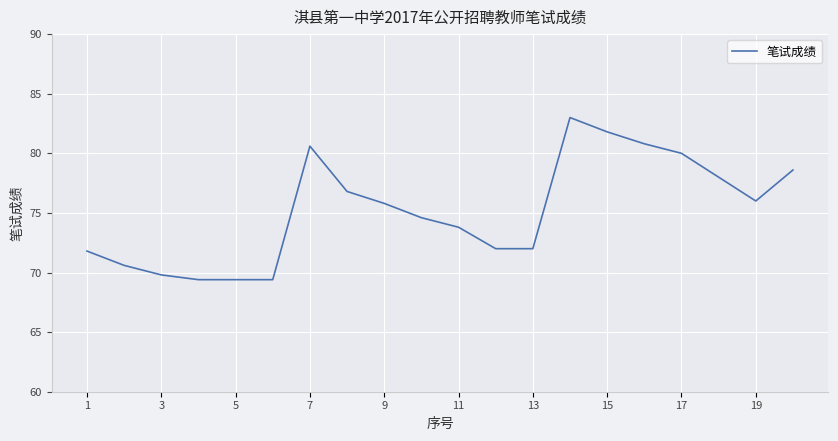

What is the greatest value displayed?

83.0